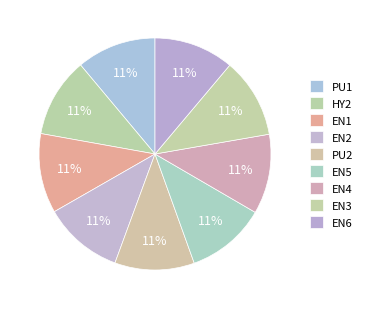

How many segments does this pie chart have?

9